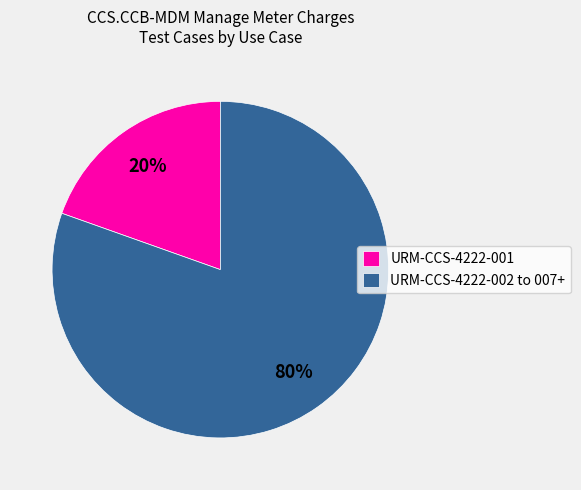

Is the sum of URM-CCS-4222-001 and URM-CCS-4222-002 to 007+ greater than half?

Yes